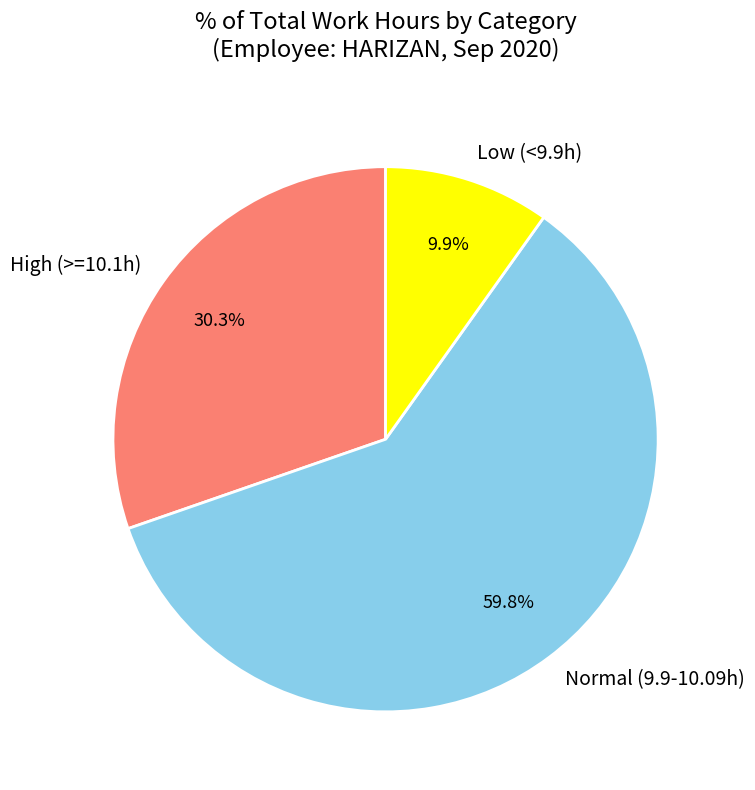

To the nearest percent, what is the difference between the largest and smallest slice percentages?

50%